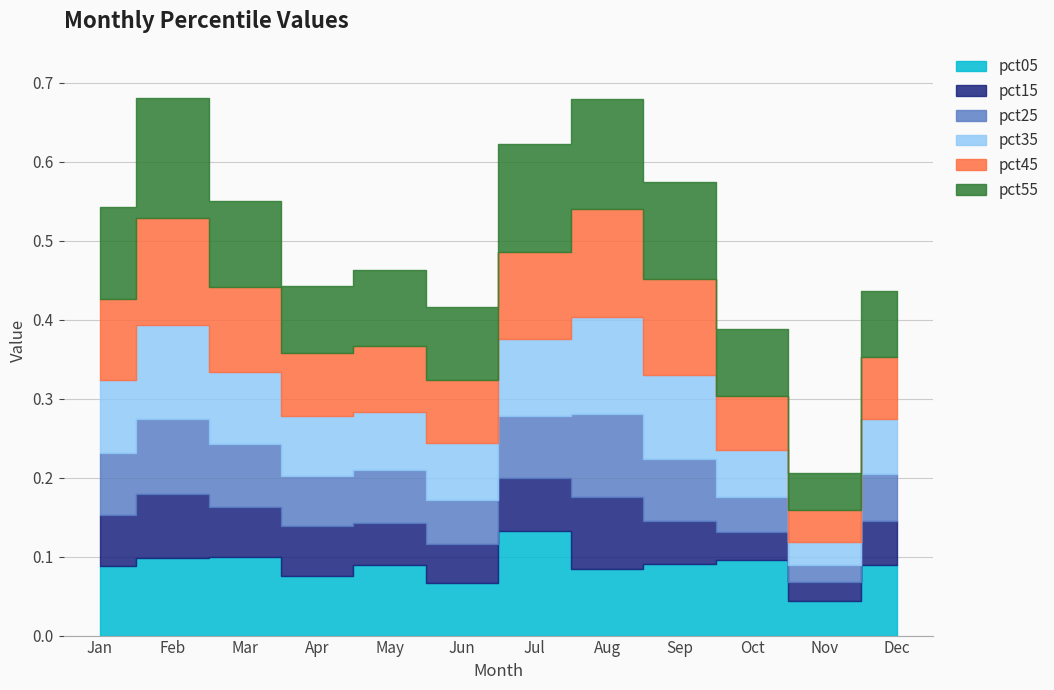

Reading left to right, extract all data points from this chart.

pct05: 0.1	0.1	0.1	0.1	0.1	0.1	0.1	0.1	0.1	0.1	0.0	0.1
pct15: 0.1	0.1	0.1	0.1	0.1	0.0	0.1	0.1	0.1	0.0	0.0	0.1
pct25: 0.1	0.1	0.1	0.1	0.1	0.1	0.1	0.1	0.1	0.0	0.0	0.1
pct35: 0.1	0.1	0.1	0.1	0.1	0.1	0.1	0.1	0.1	0.1	0.0	0.1
pct45: 0.1	0.1	0.1	0.1	0.1	0.1	0.1	0.1	0.1	0.1	0.0	0.1
pct55: 0.1	0.2	0.1	0.1	0.1	0.1	0.1	0.1	0.1	0.1	0.0	0.1